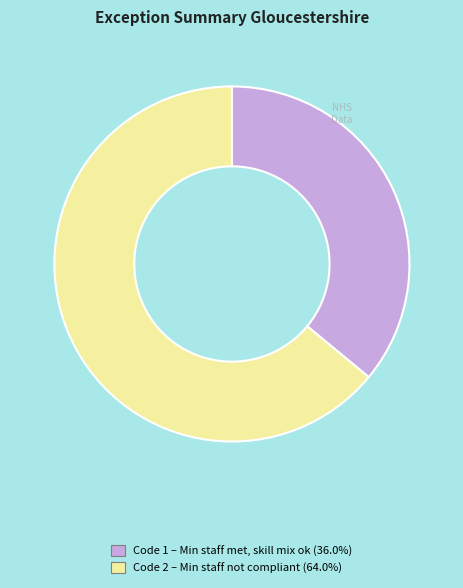

Does any single category account for the majority?

Yes